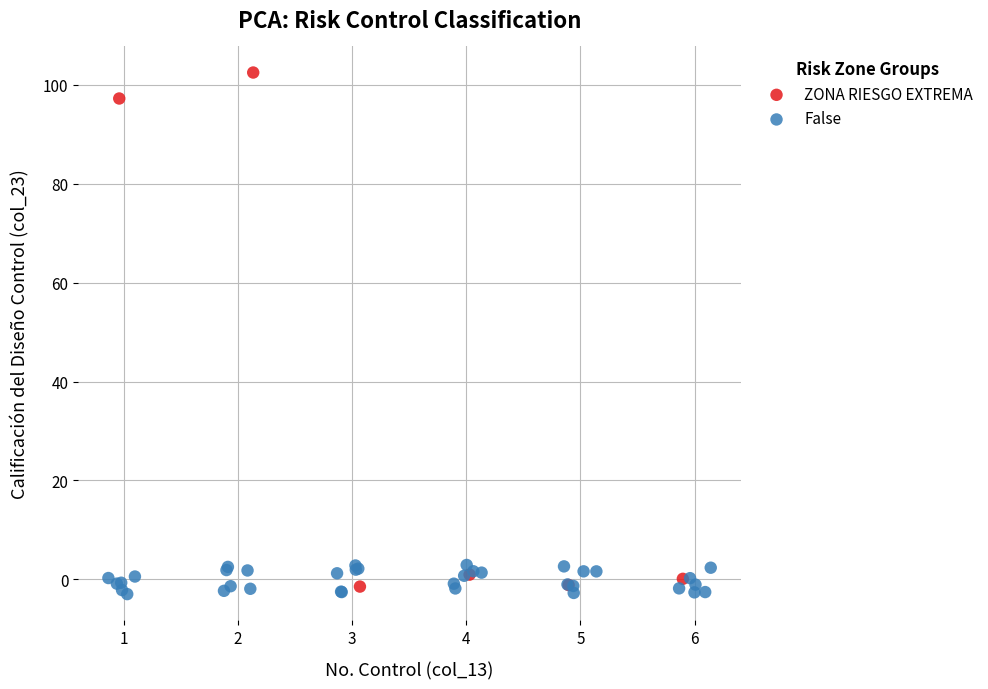

Which series reaches the maximum Y coordinate?

ZONA RIESGO EXTREMA